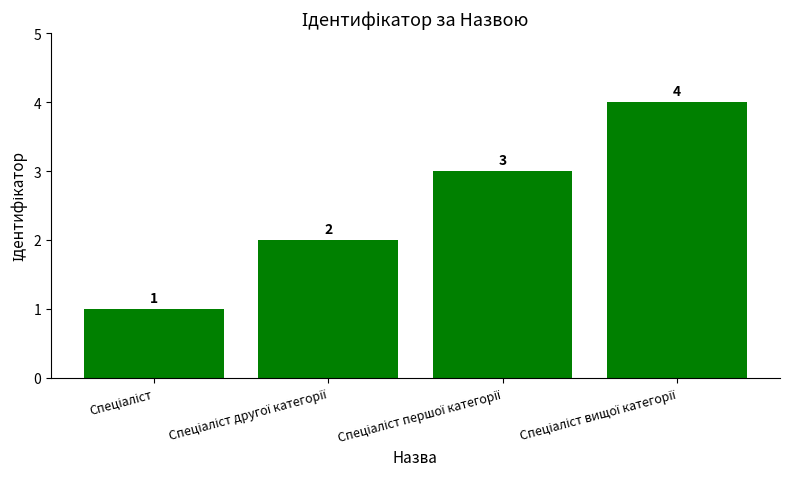

What is the smallest value displayed?

1